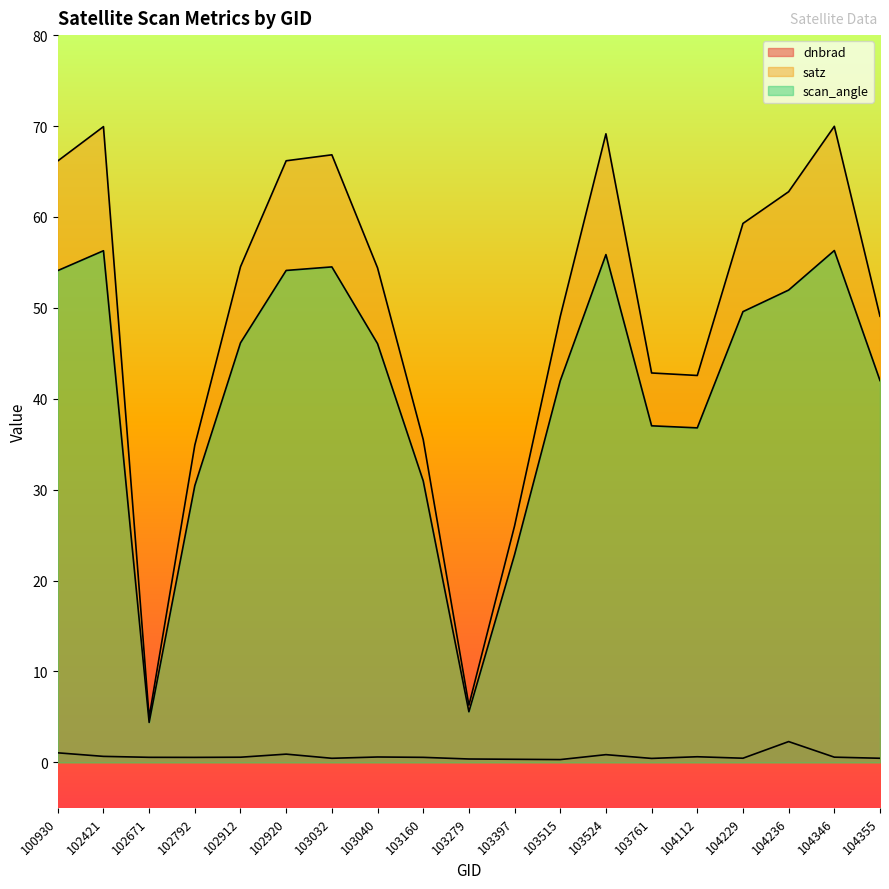

What is the difference between the satz values at 103040 and 102792?

19.5